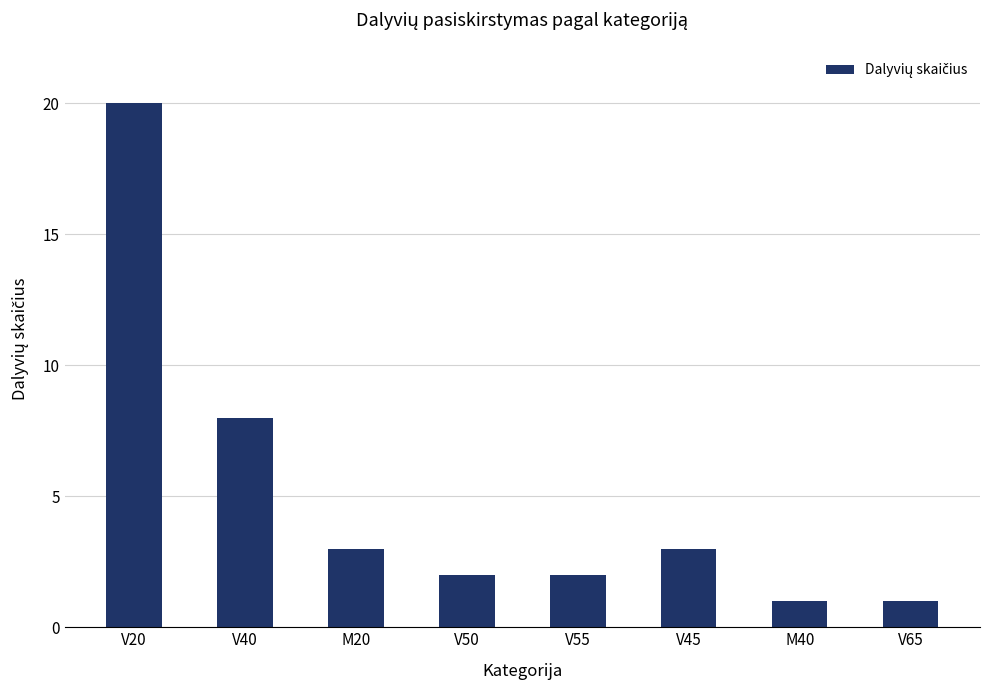

Which has a higher value, M20 or V20?

V20